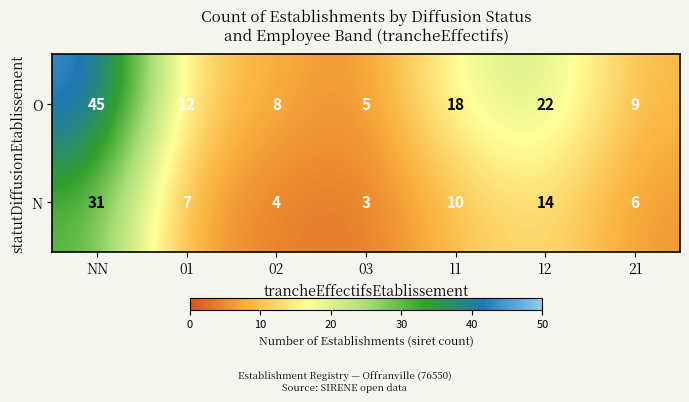

Reading left to right, extract all data points from this chart.

O: 45	12	8	5	18	22	9
N: 31	7	4	3	10	14	6